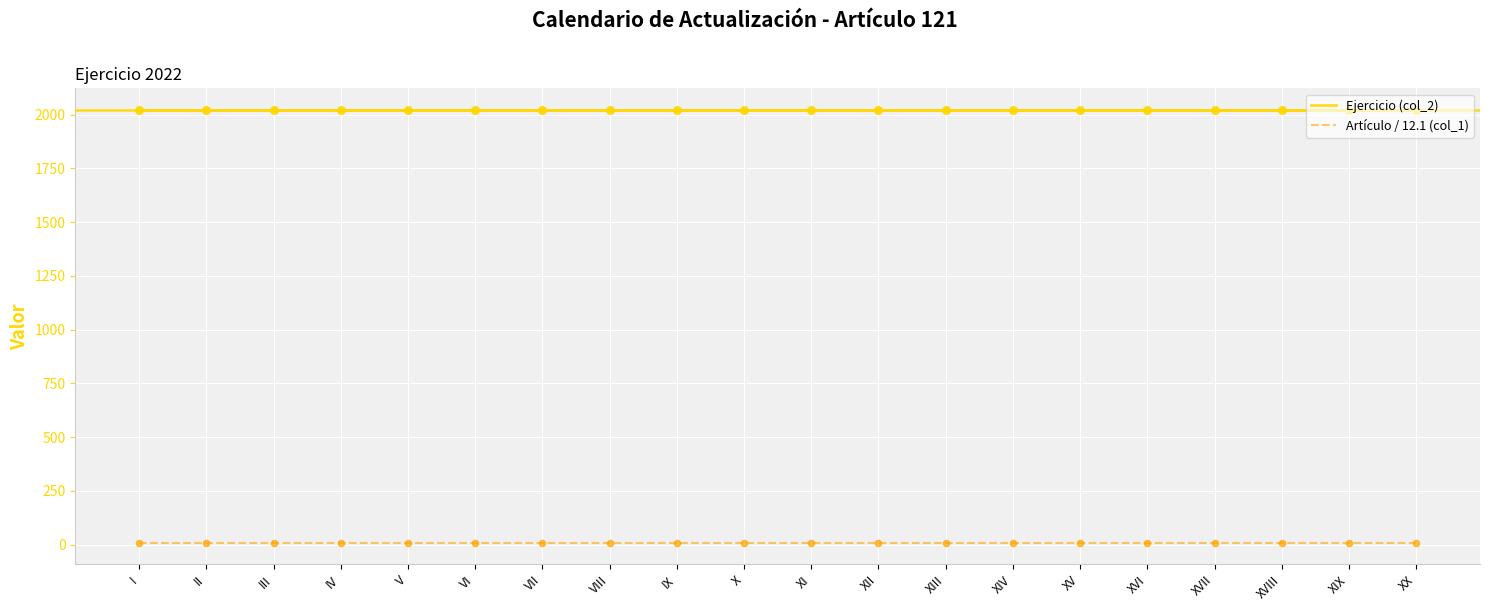

What are all the series names shown in the legend?

Ejercicio (col_2), Artículo / 12.1 (col_1)